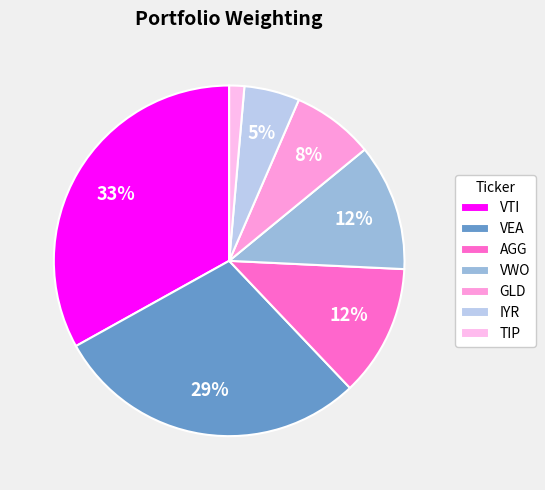

To the nearest percent, what is the average slice percentage?

14%